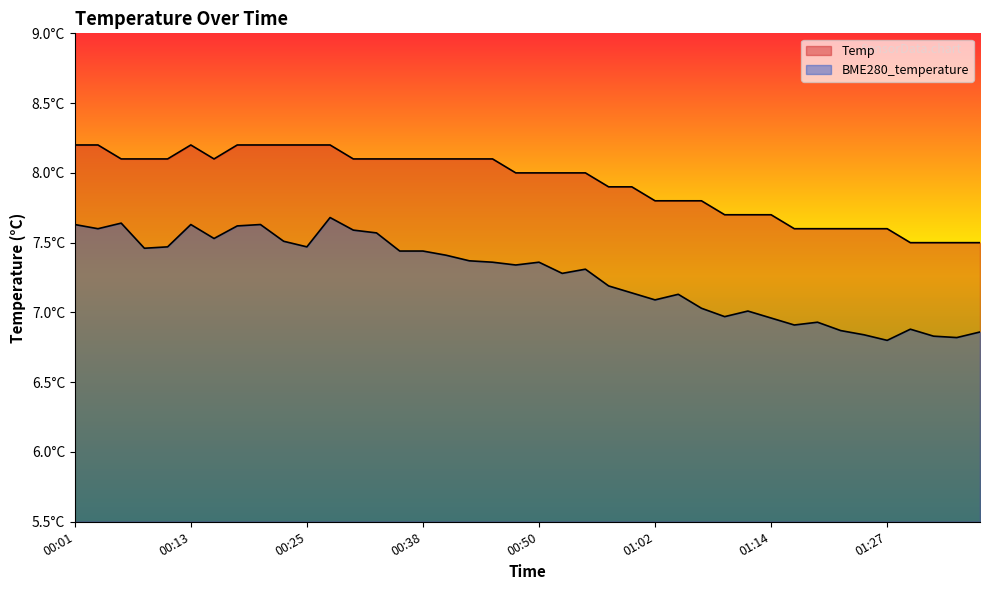

Is it true that BME280_temperature equals 10.3 at 01:14?

False